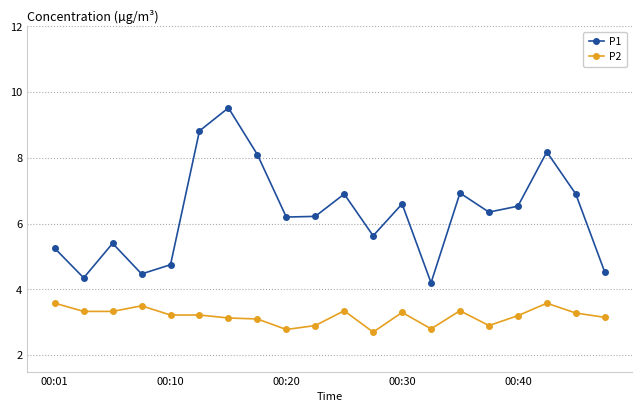

True or false: P2 and P1 cross at least once.

False